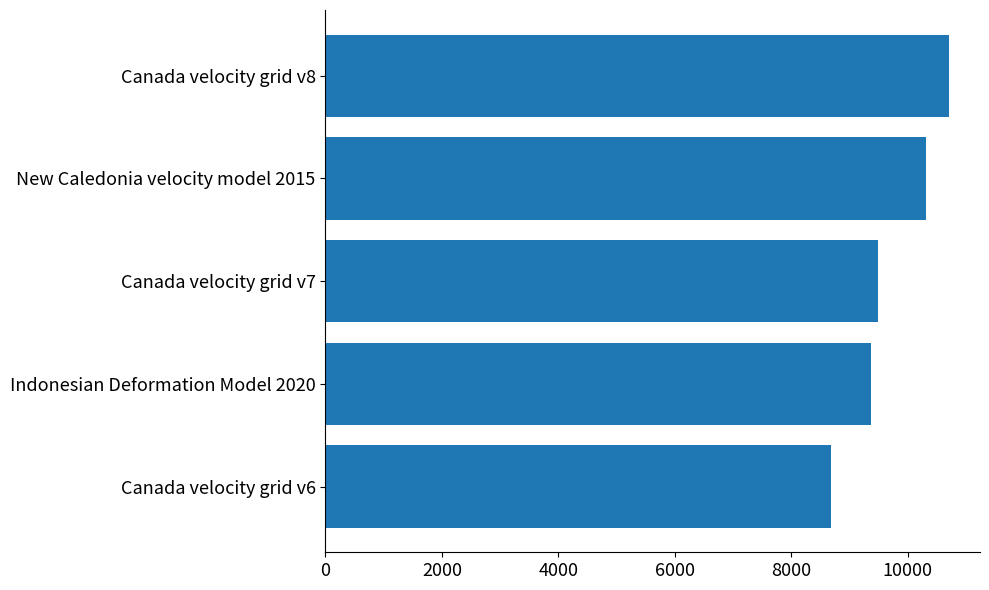

Read the value at Canada velocity grid v6, to the nearest 50.

8700